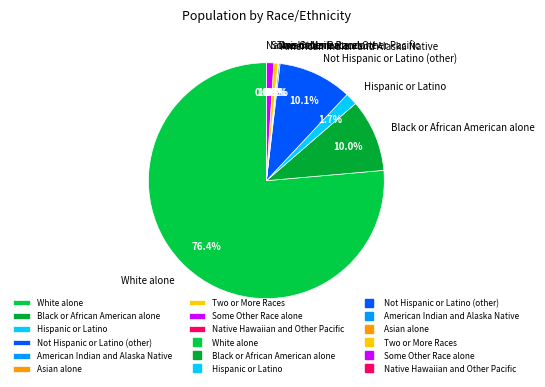

Which category has the biggest portion of the pie?

White alone